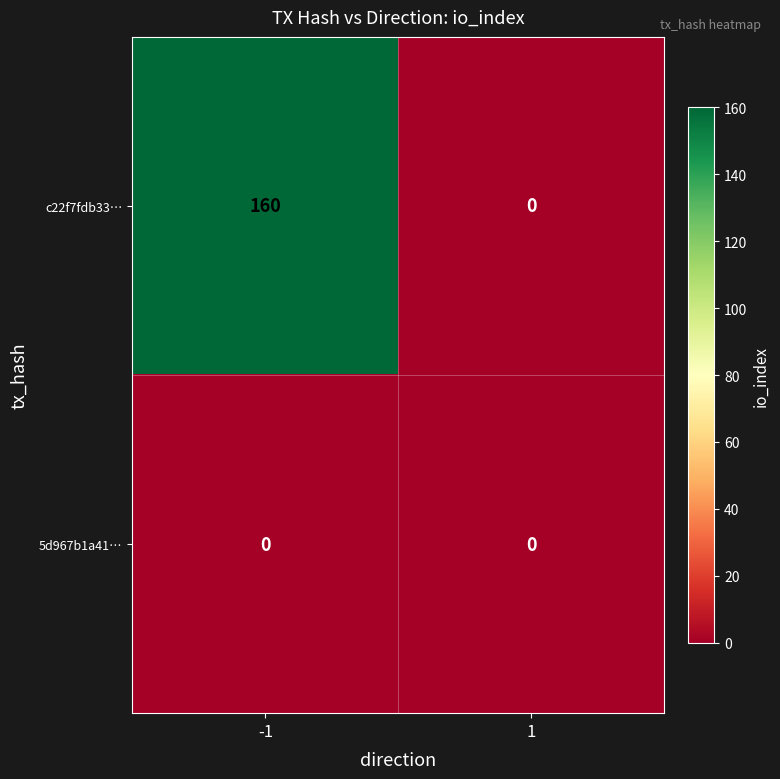

What is the difference between the c22f7fdb33… values at -1 and 1?

160